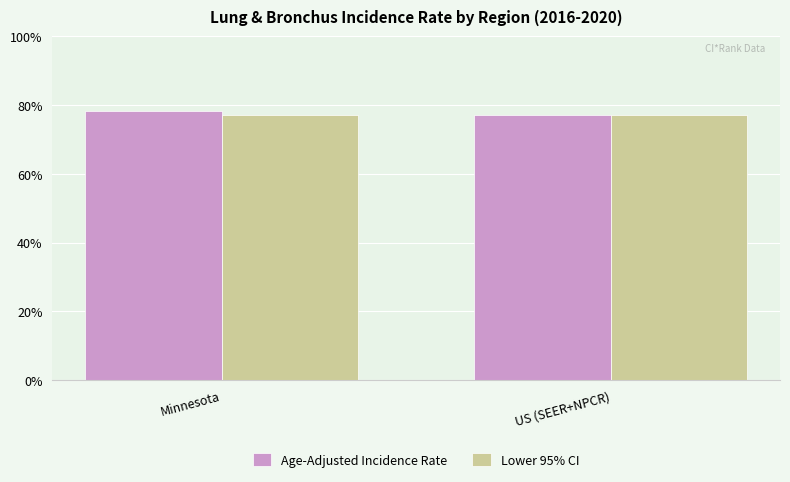

What is the lowest value of the Lower 95% CI series?

77.0